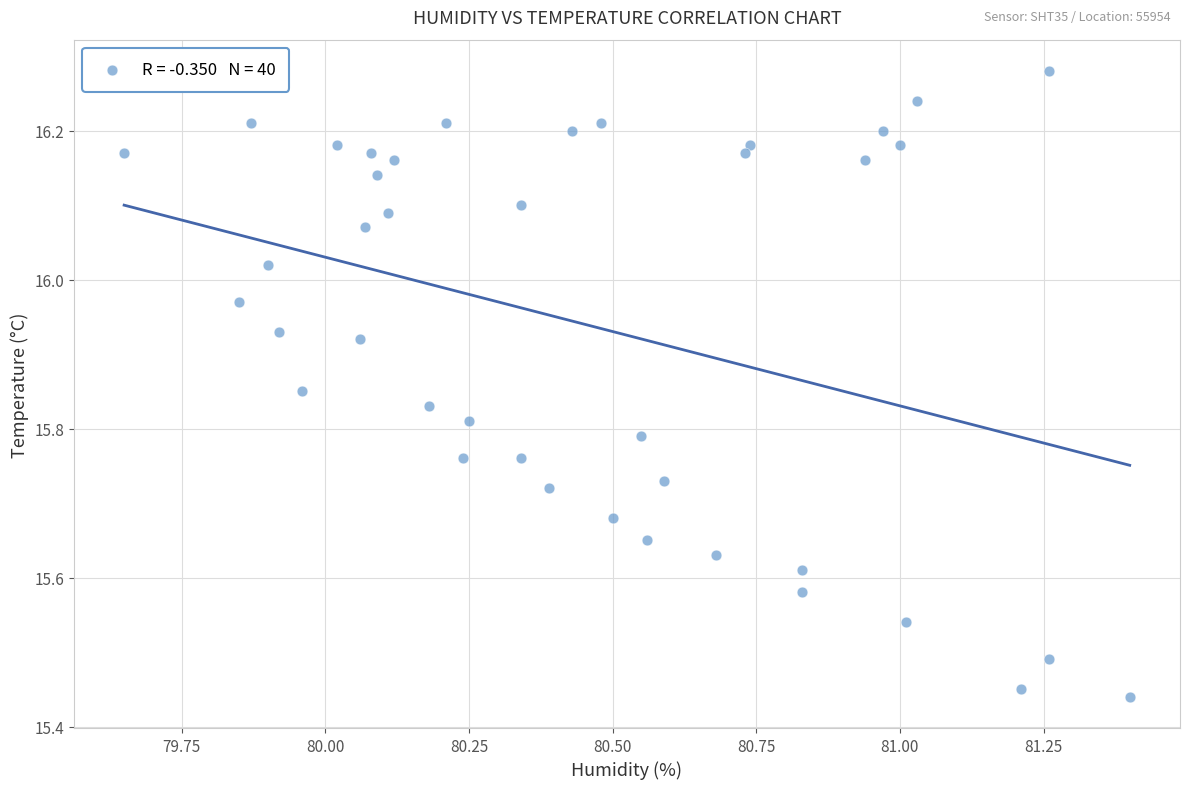

What is the range of Y values (max minus min)?

0.8